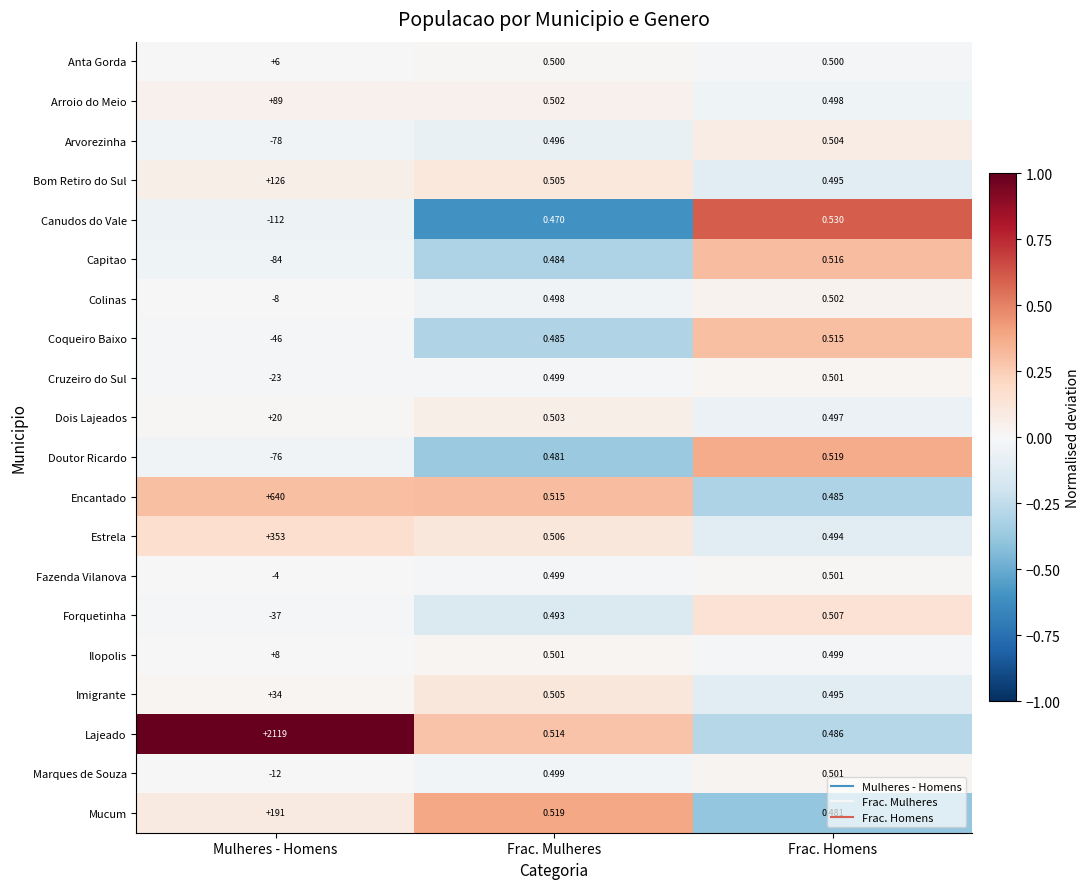

Rank the categories by Lajeado value from lowest to highest.

Frac. Homens, Frac. Mulheres, Mulheres - Homens